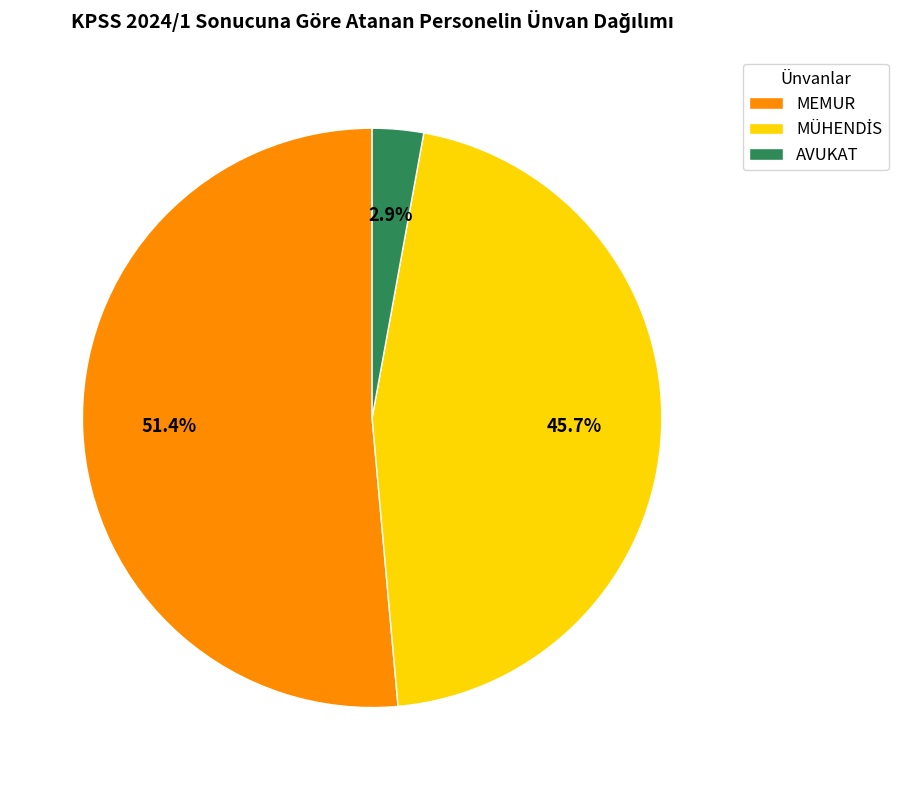

Is there any slice that represents more than half of the pie?

Yes